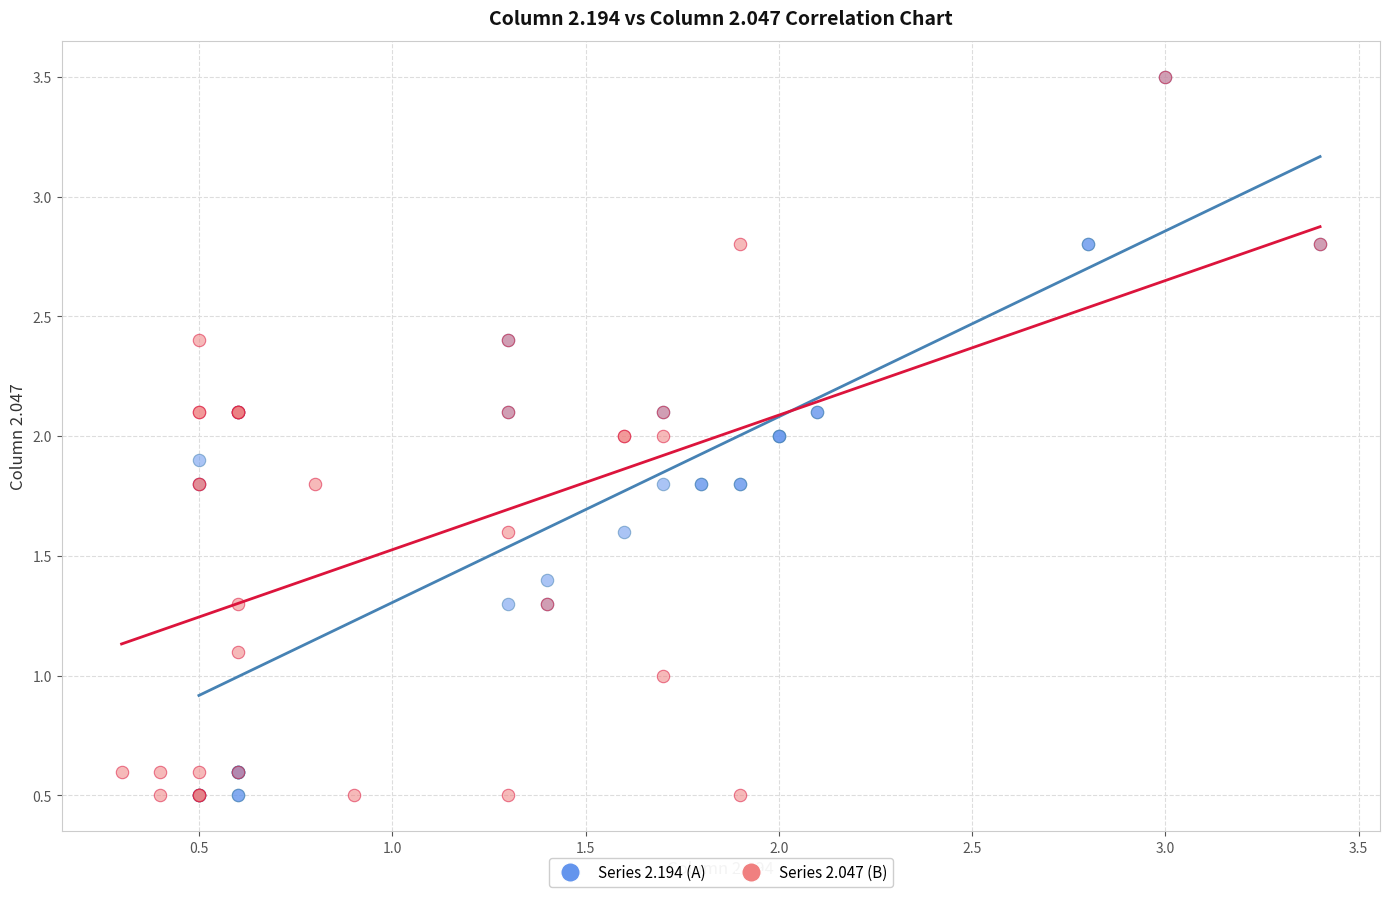

What are all the series names shown in the legend?

Series 2.194 (A), Series 2.047 (B)